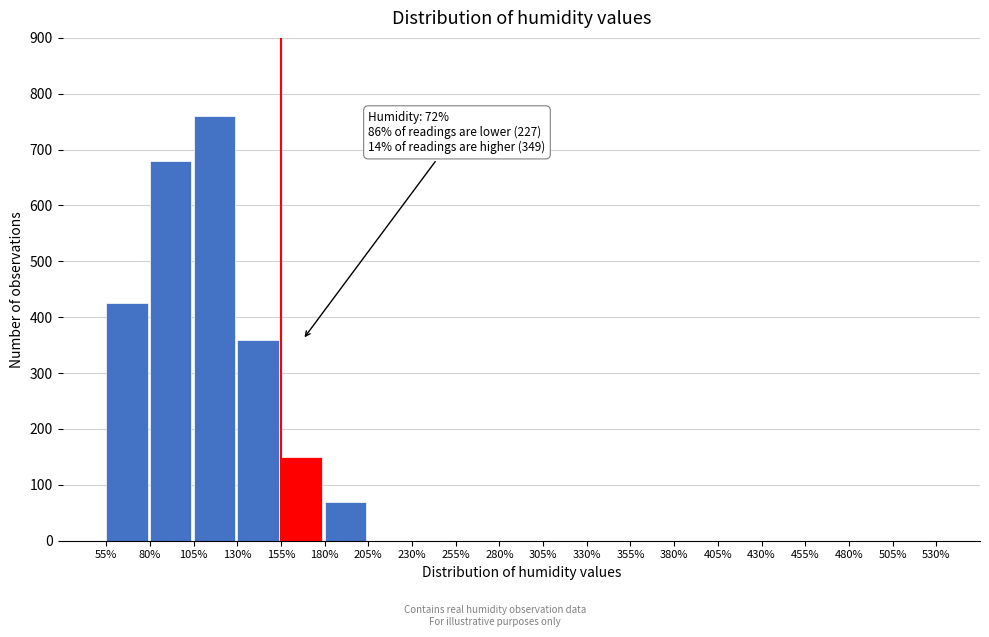

Reading left to right, extract all data points from this chart.

55%=425	80%=680	105%=760	130%=360	155%=150	180%=70	205%=0	230%=0	255%=0	280%=0	305%=0	330%=0	355%=0	380%=0	405%=0	430%=0	455%=0	480%=0	505%=0